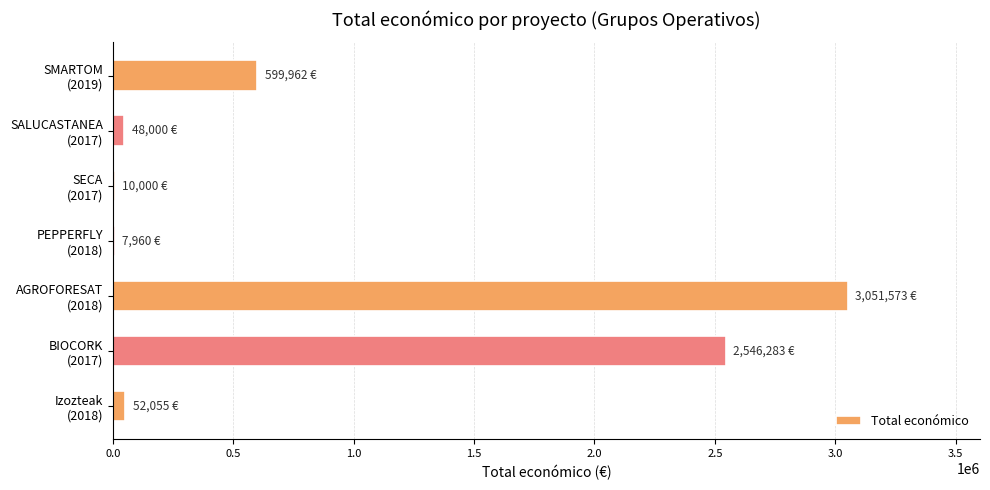

What is the sum of all values?

6315833